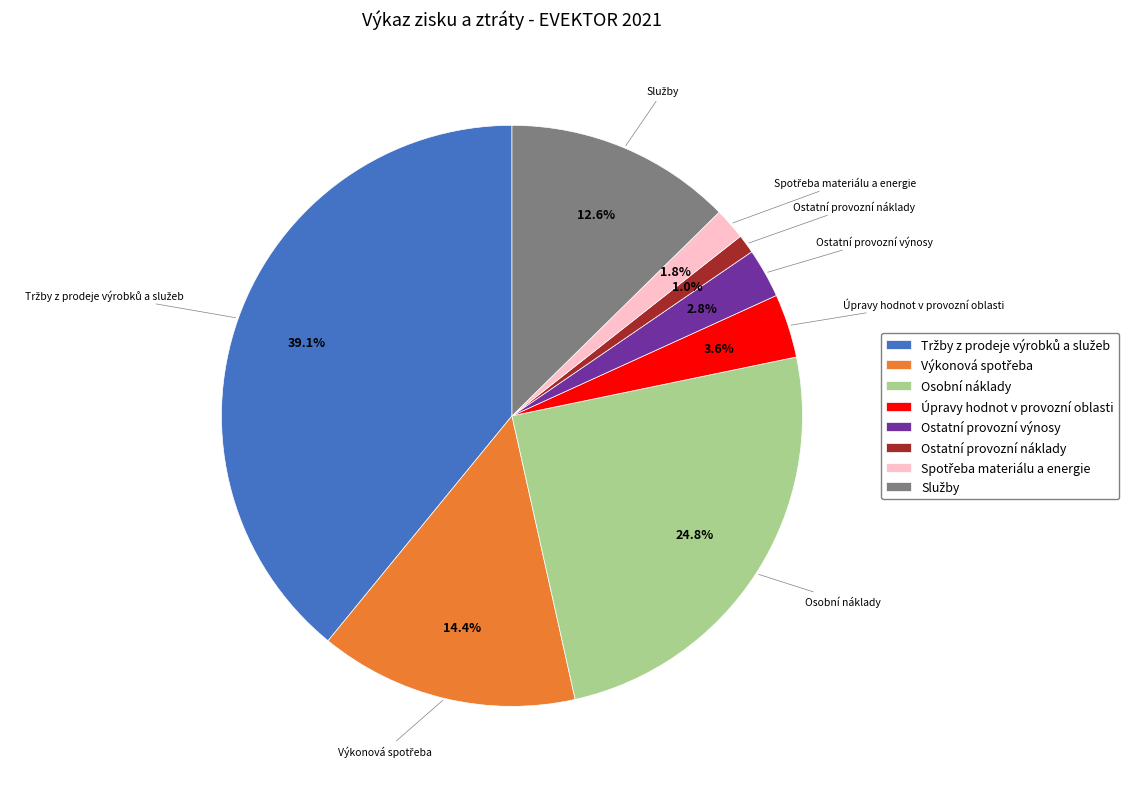

To the nearest percent, what percentage of the pie is Osobní náklady?

25%